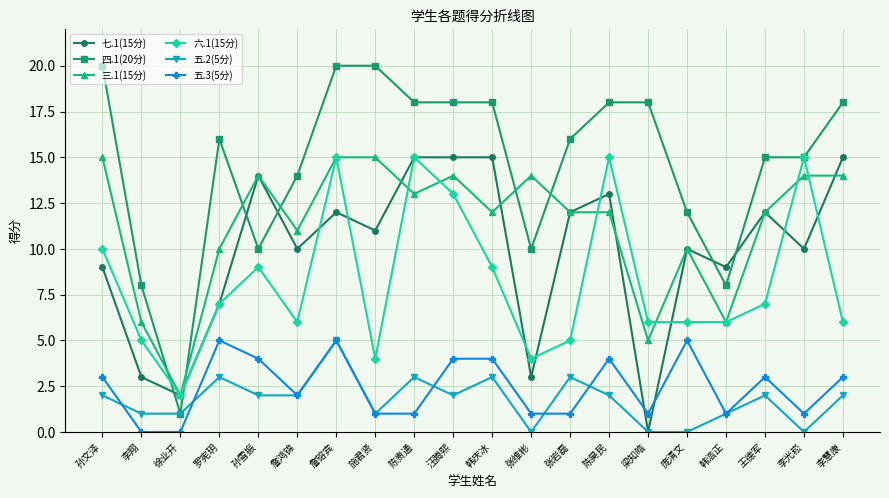

True or false: 三.1(15分) and 五.2(5分) cross at least once.

False